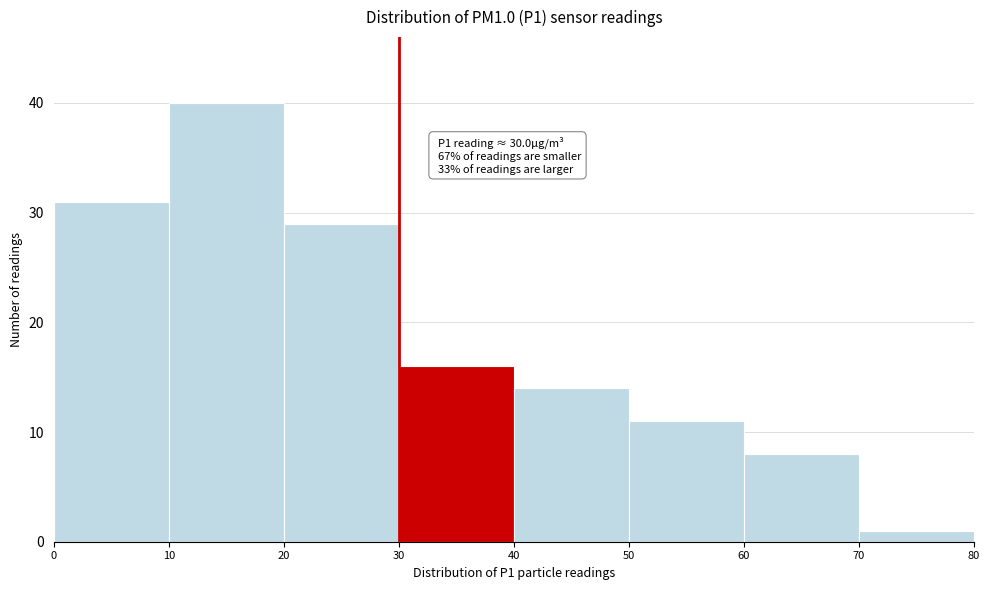

Which range on the x-axis has the tallest bar?

10 to 20